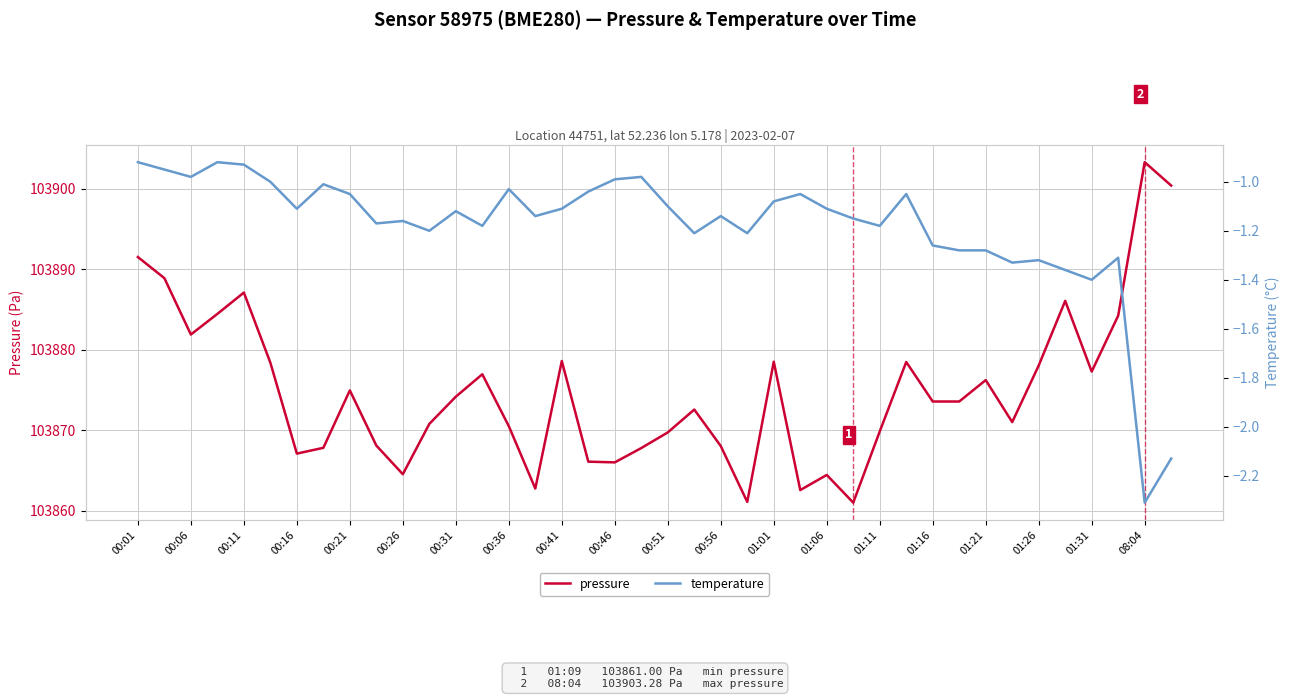

Reading left to right, list all the values displayed in this chart.

pressure: 103891.5	103888.9	103881.9	103884.4	103887.1	103878.4	103867.1	103867.8	103874.9	103868.1	103864.5	103870.8	103874.2	103876.9	103870.5	103862.8	103878.6	103866.1	103866.0	103867.8	103869.7	103872.6	103868.0	103861.1	103878.5	103862.6	103864.4	103861.0	103869.8	103878.5	103873.6	103873.6	103876.2	103871.0	103878.0	103886.1	103877.3	103884.2	103903.3	103900.4
temperature: -0.9	-0.9	-1.0	-0.9	-0.9	-1.0	-1.1	-1.0	-1.1	-1.2	-1.2	-1.2	-1.1	-1.2	-1.0	-1.1	-1.1	-1.0	-1.0	-1.0	-1.1	-1.2	-1.1	-1.2	-1.1	-1.1	-1.1	-1.1	-1.2	-1.1	-1.3	-1.3	-1.3	-1.3	-1.3	-1.4	-1.4	-1.3	-2.3	-2.1